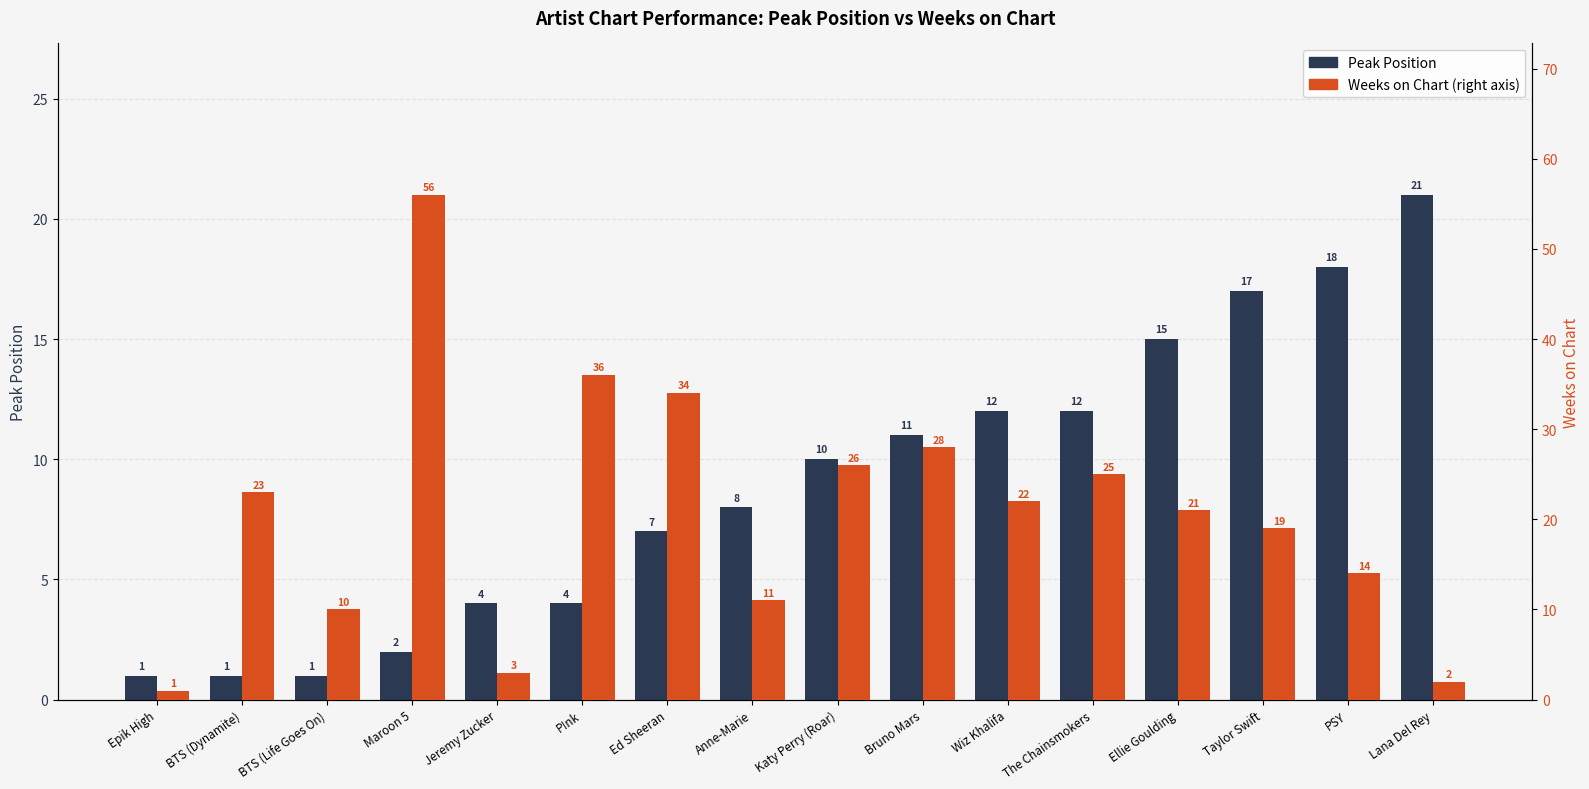

Rank the series at Epik High from lowest to highest value.

Peak Position, Weeks on Chart